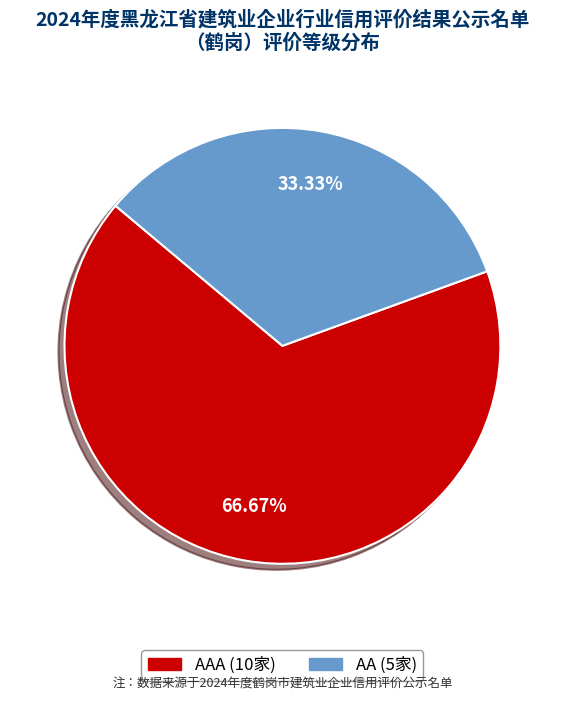

Is there a majority slice in this chart?

Yes